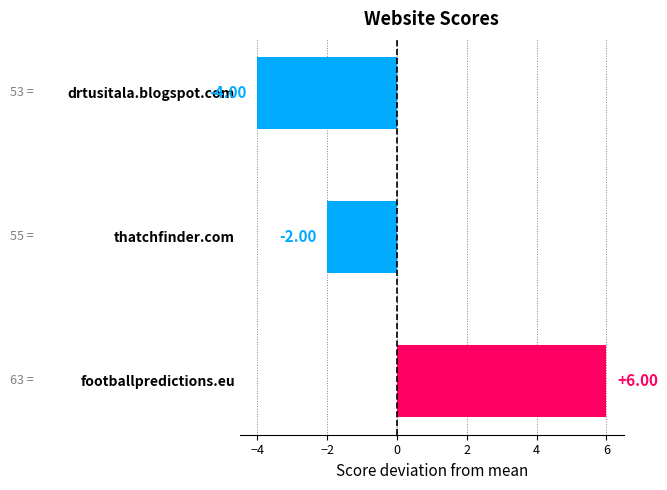

What is the difference between the maximum and minimum values?

10